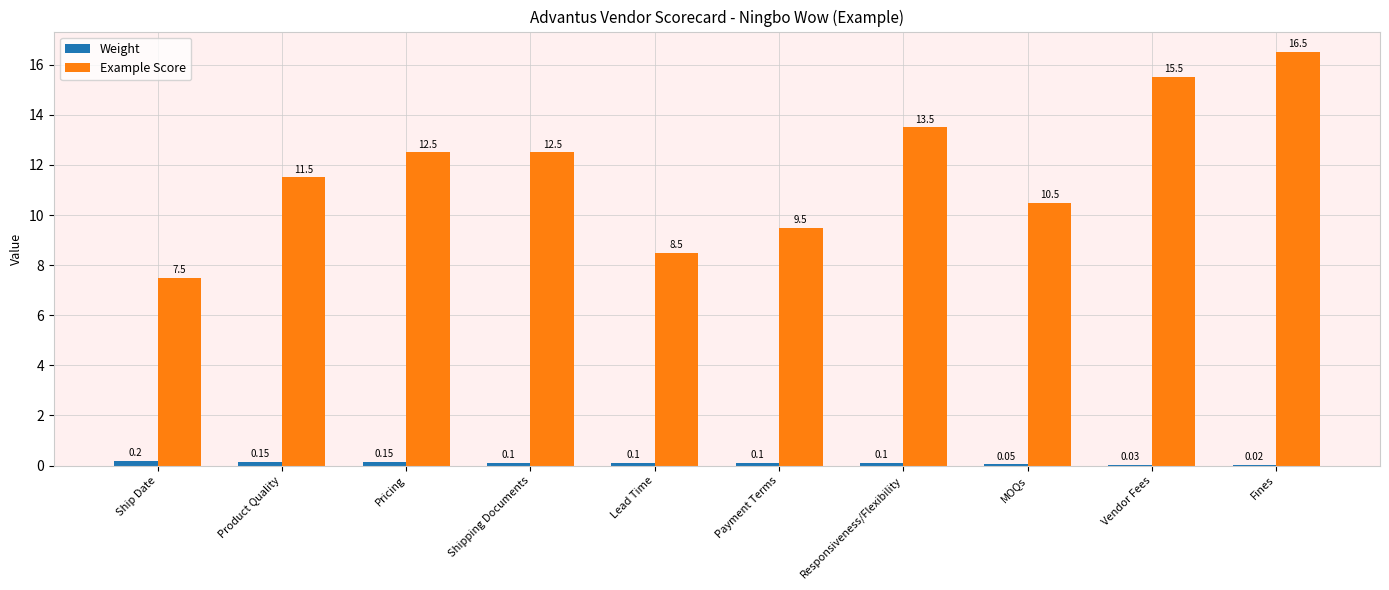

Does the chart contain stacked bars?

No